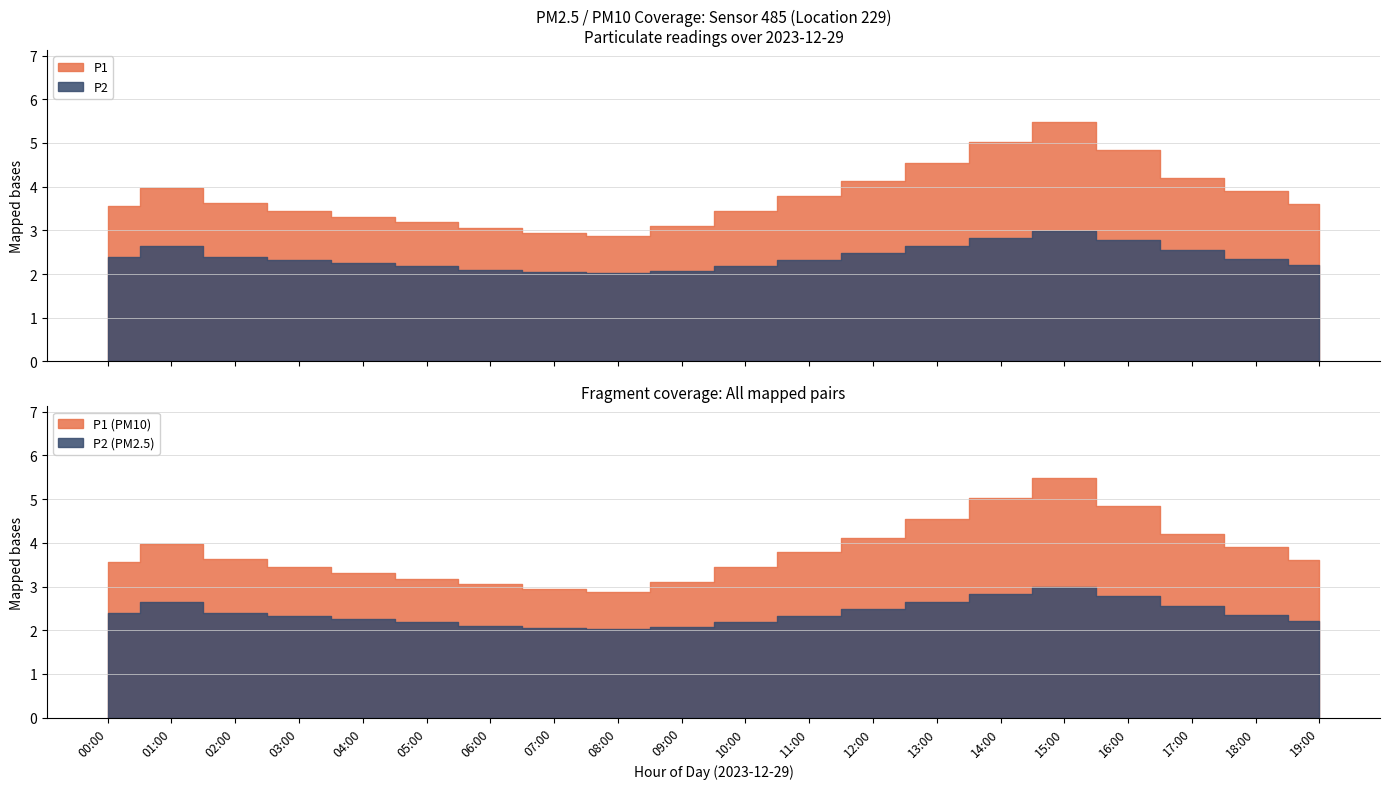

True or false: P1 has more than 2 interior local peaks.

False